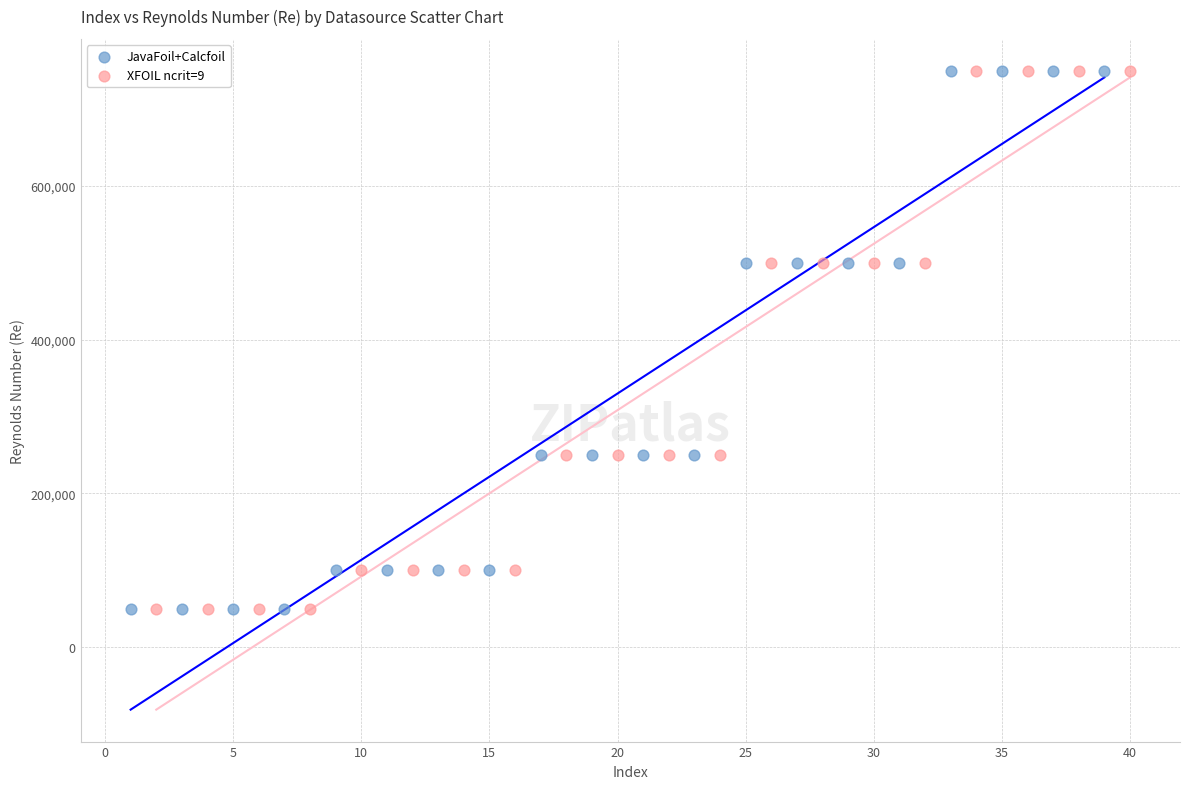

What are all the series names shown in the legend?

JavaFoil+Calcfoil, XFOIL ncrit=9